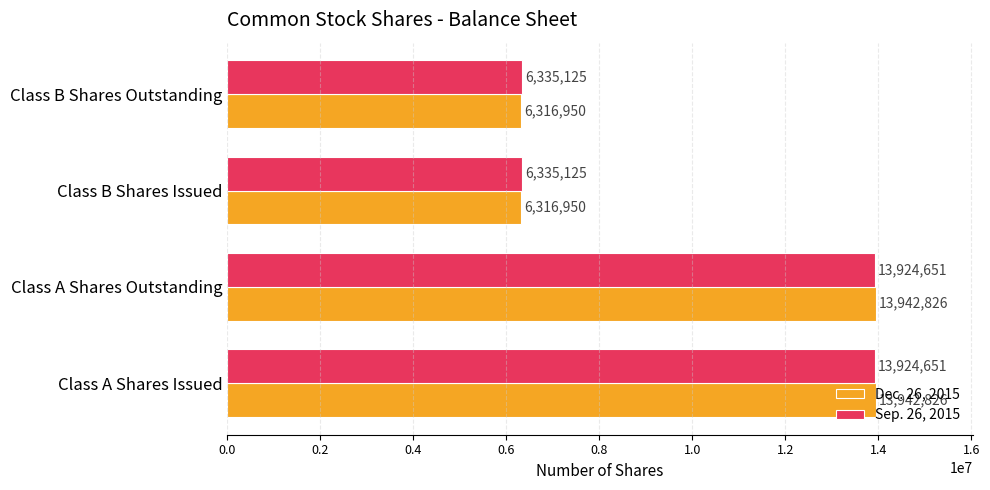

What is the average value of the Sep. 26, 2015 series?

10129888